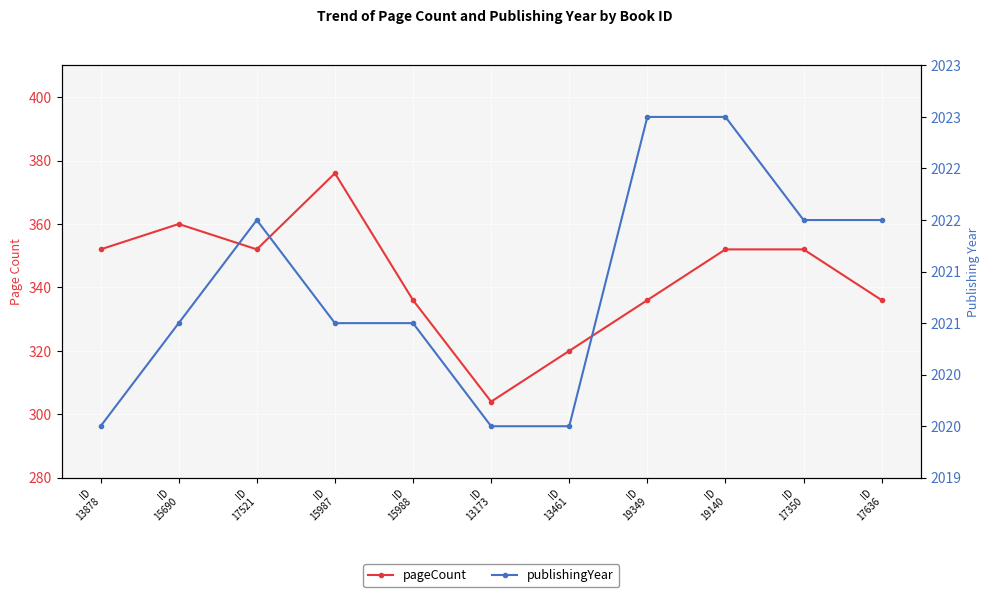

The pageCount series shows 336 at ID
17636. True or false?

True